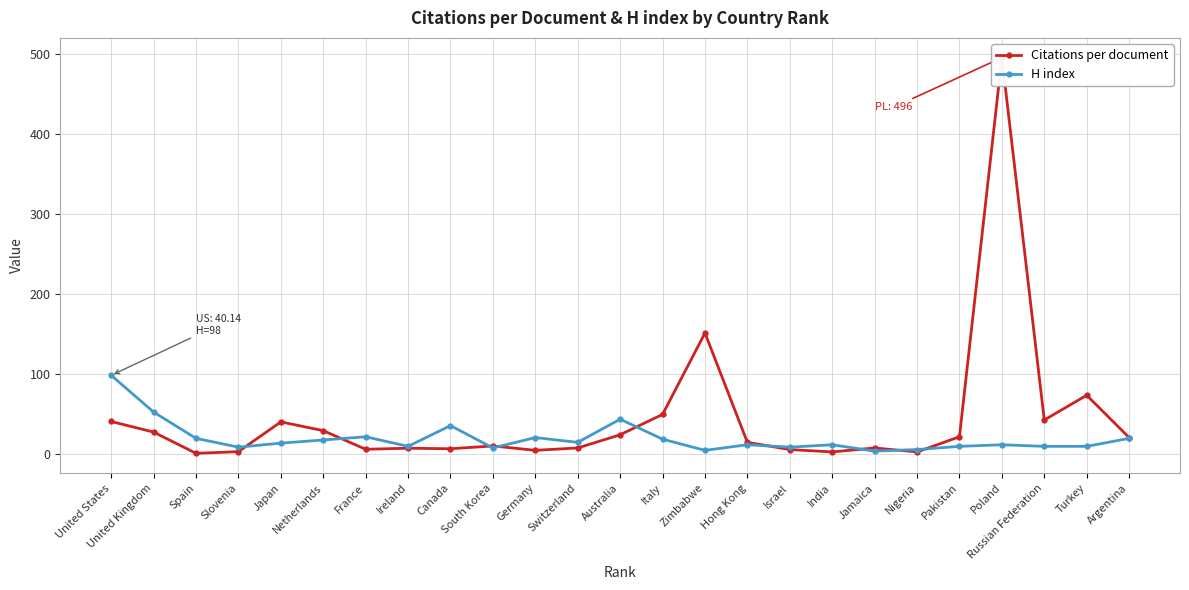

What is the sum of the Citations per document values at Japan and India?

41.7